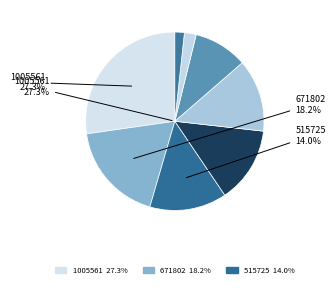

Is there a majority slice in this chart?

No